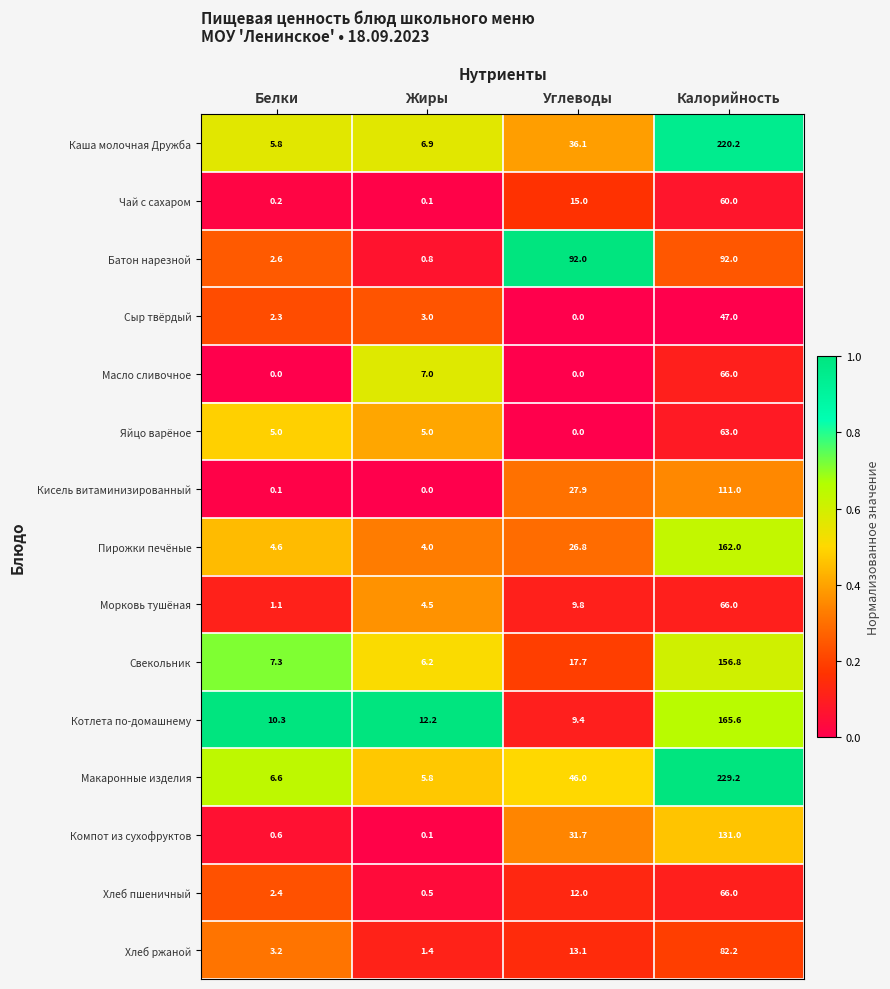

At which label is Хлеб ржаной closest to 41?

Углеводы